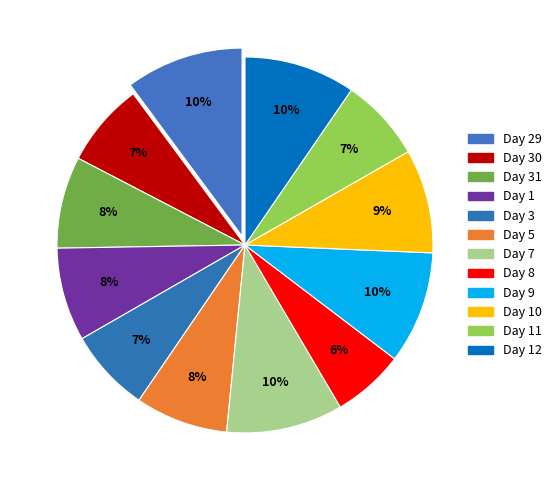

Which slice is the smallest?

Day 8